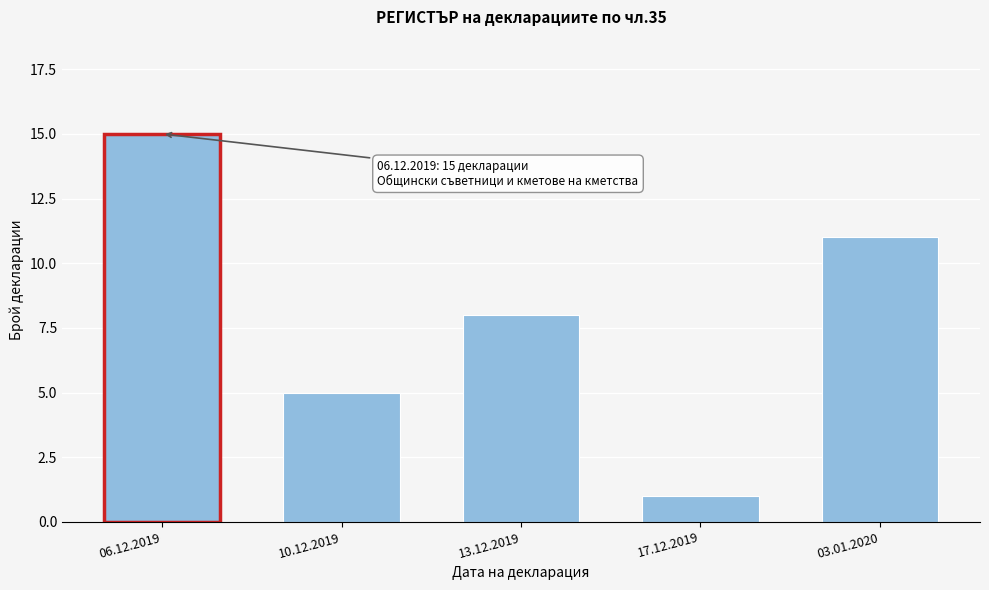

Reading right to left, transcribe all the data shown in this chart.

11	1	8	5	15